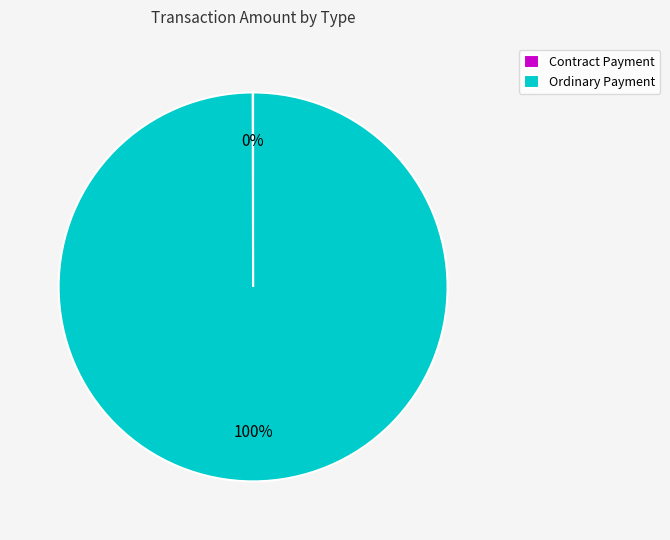

Which category has the biggest portion of the pie?

Ordinary Payment